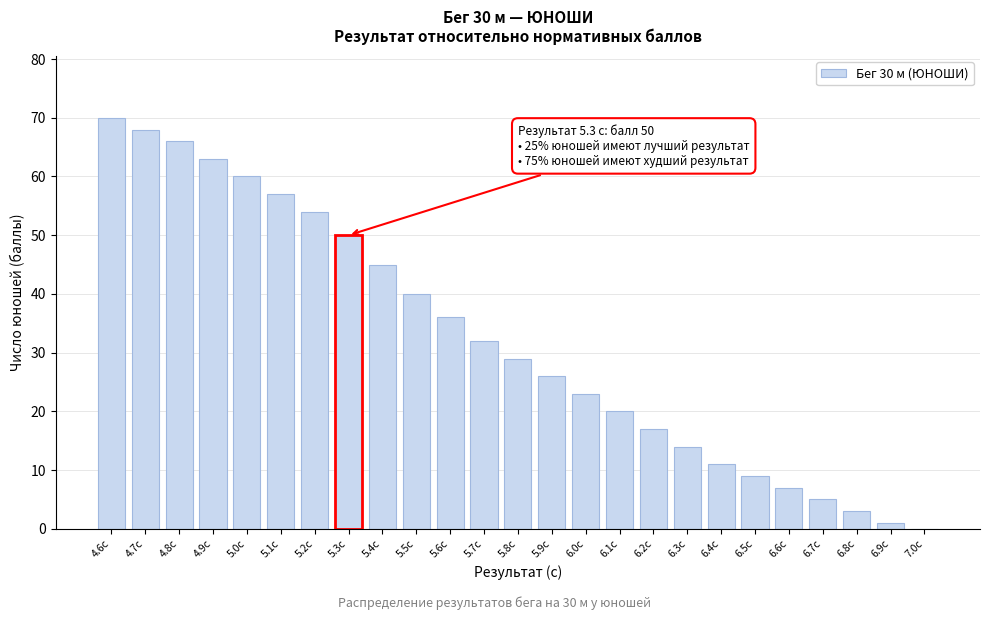

Reading left to right, transcribe all the data shown in this chart.

4.6с=70	4.7с=68	4.8с=66	4.9с=63	5.0с=60	5.1с=57	5.2с=54	5.3с=50	5.4с=45	5.5с=40	5.6с=36	5.7с=32	5.8с=29	5.9с=26	6.0с=23	6.1с=20	6.2с=17	6.3с=14	6.4с=11	6.5с=9	6.6с=7	6.7с=5	6.8с=3	6.9с=1	7.0с=0